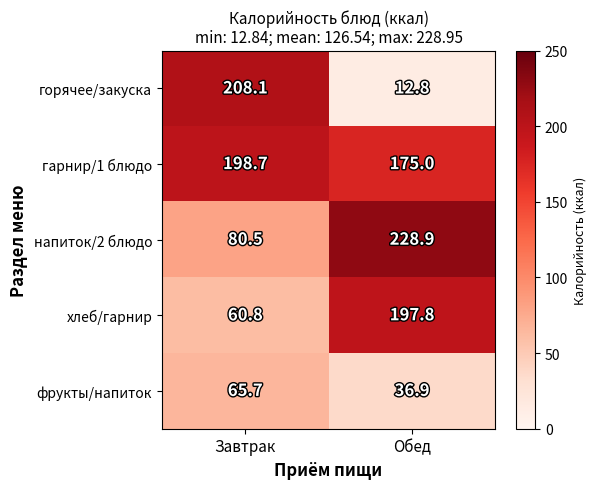

The гарнир/1 блюдо series shows 175.0 at Обед. True or false?

True